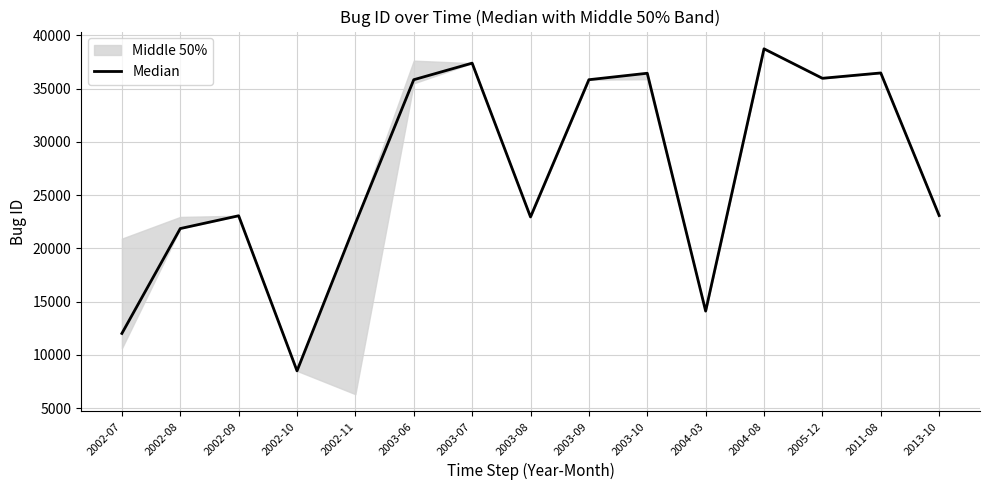

At which label does the data first exceed 23076?

2003-06